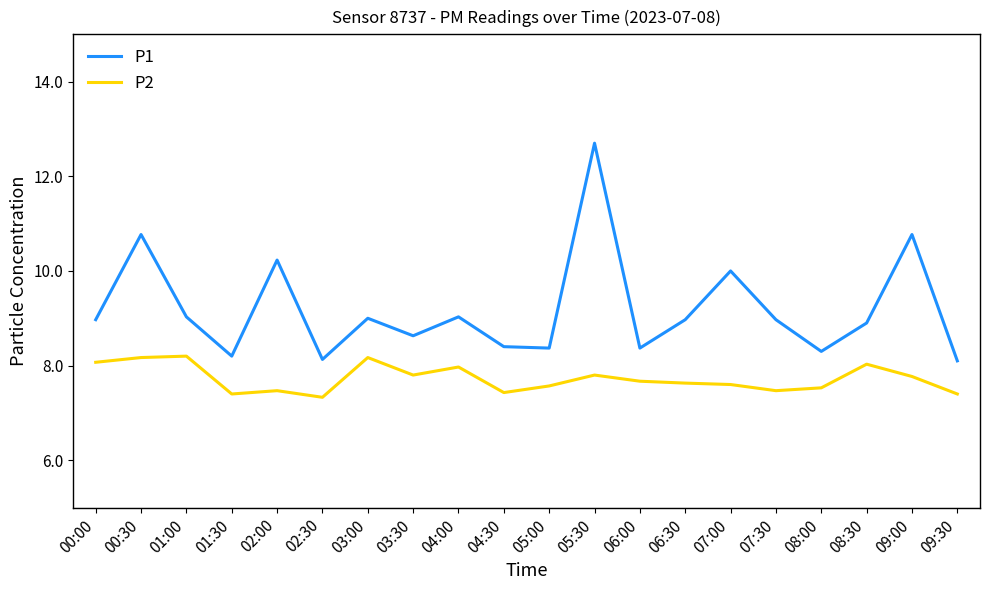

At which category is the sum across all series the highest?

05:30